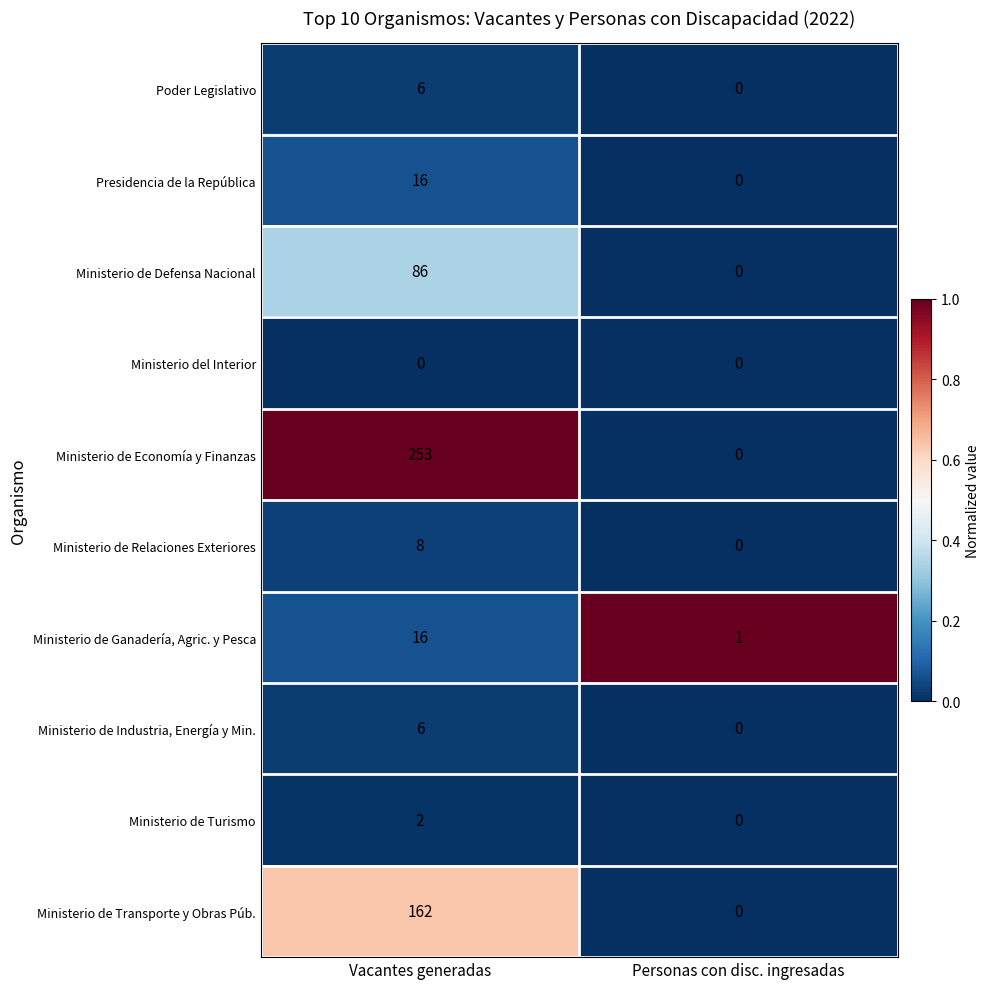

At how many categories does at least one series exceed 0?

2